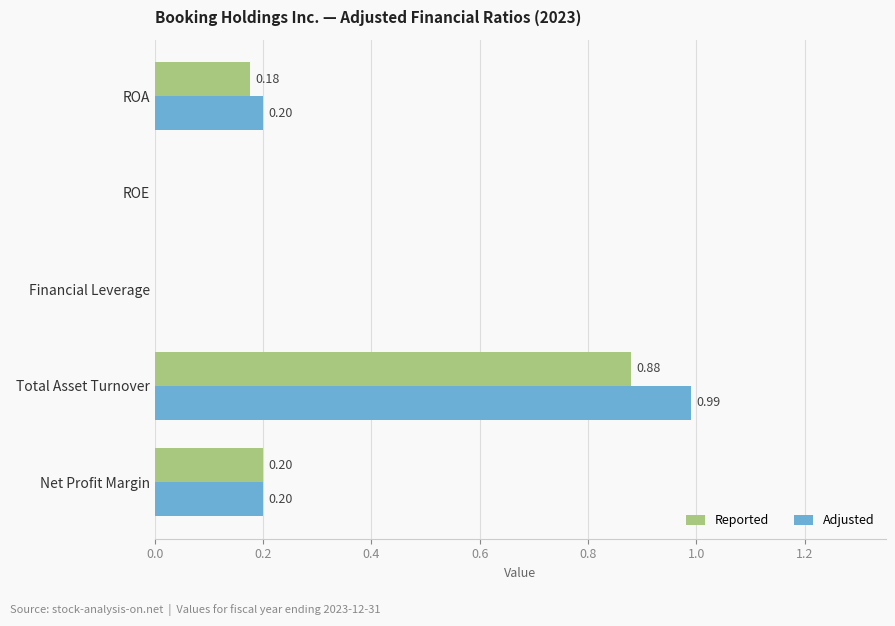

Is the value of Reported at Financial Leverage greater than the value of Adjusted at Total Asset Turnover?

No